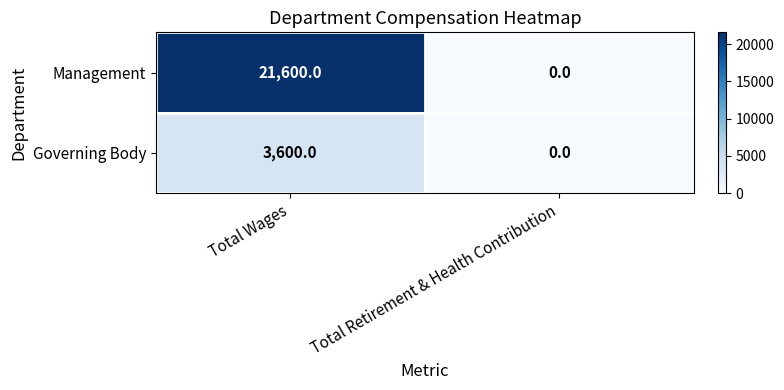

The value of Governing Body at Total Wages is 2125. True or false?

False